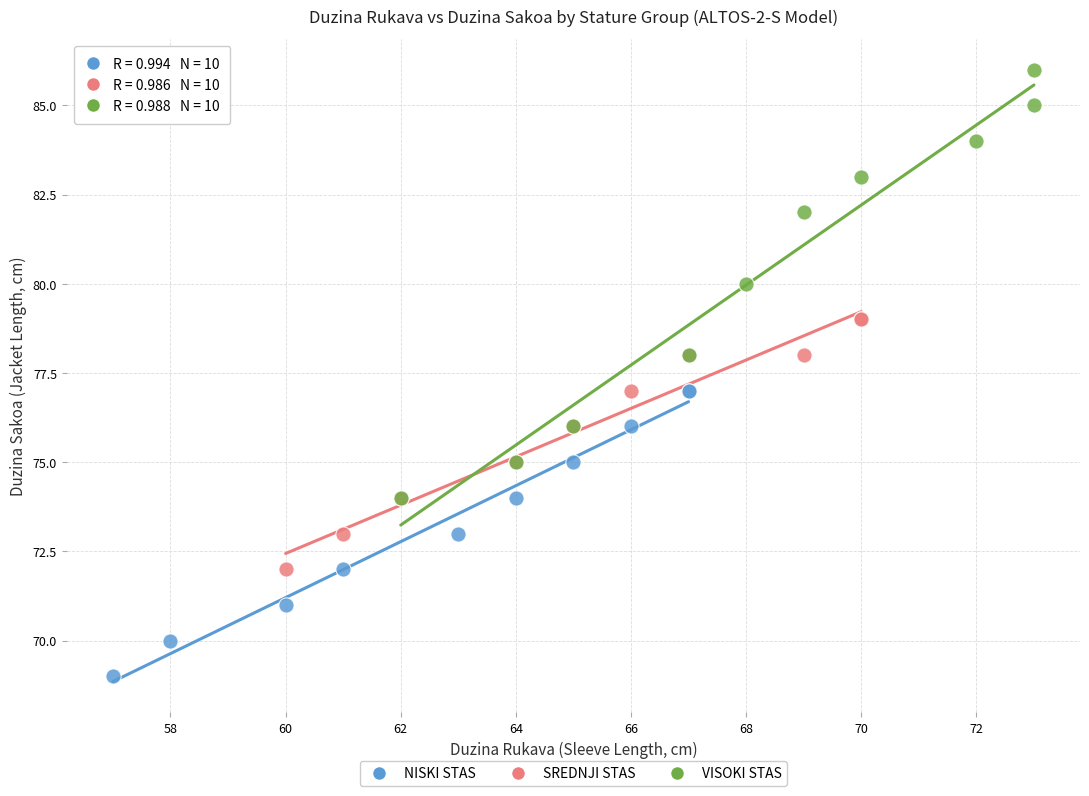

Which series contains the lowest Y value?

NISKI STAS